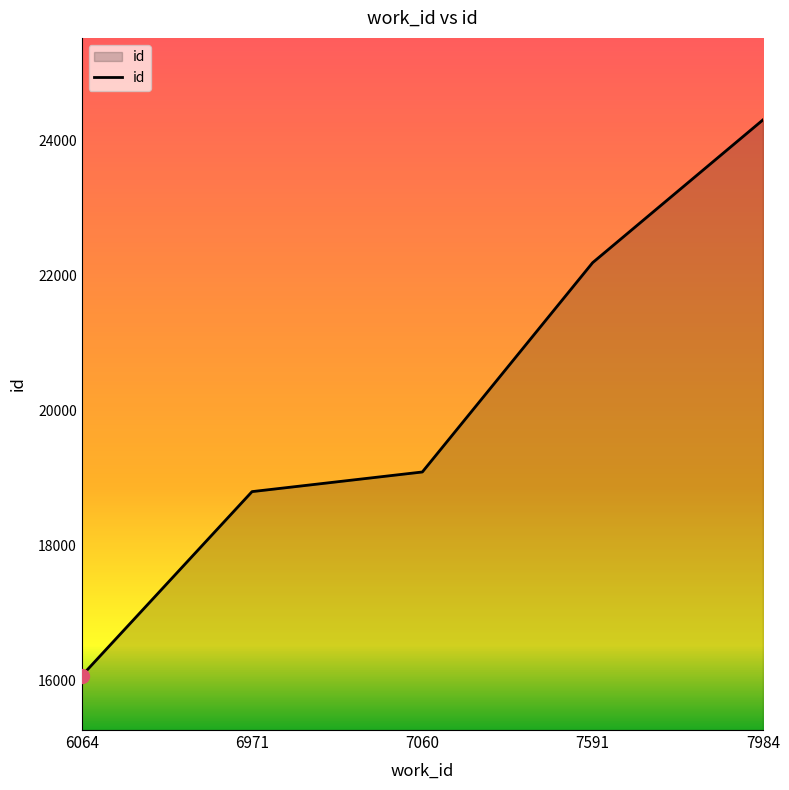

What is the difference between the maximum and second lowest values?

5509